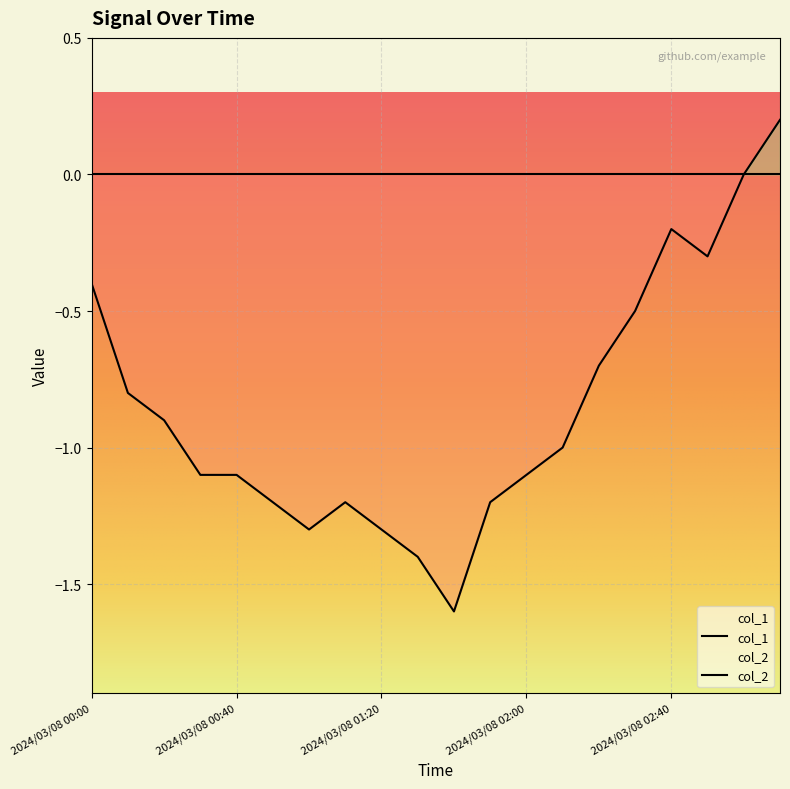

What is the sum of the values at 2024/03/08 03:00 and 2024/03/08 00:40?

-1.1